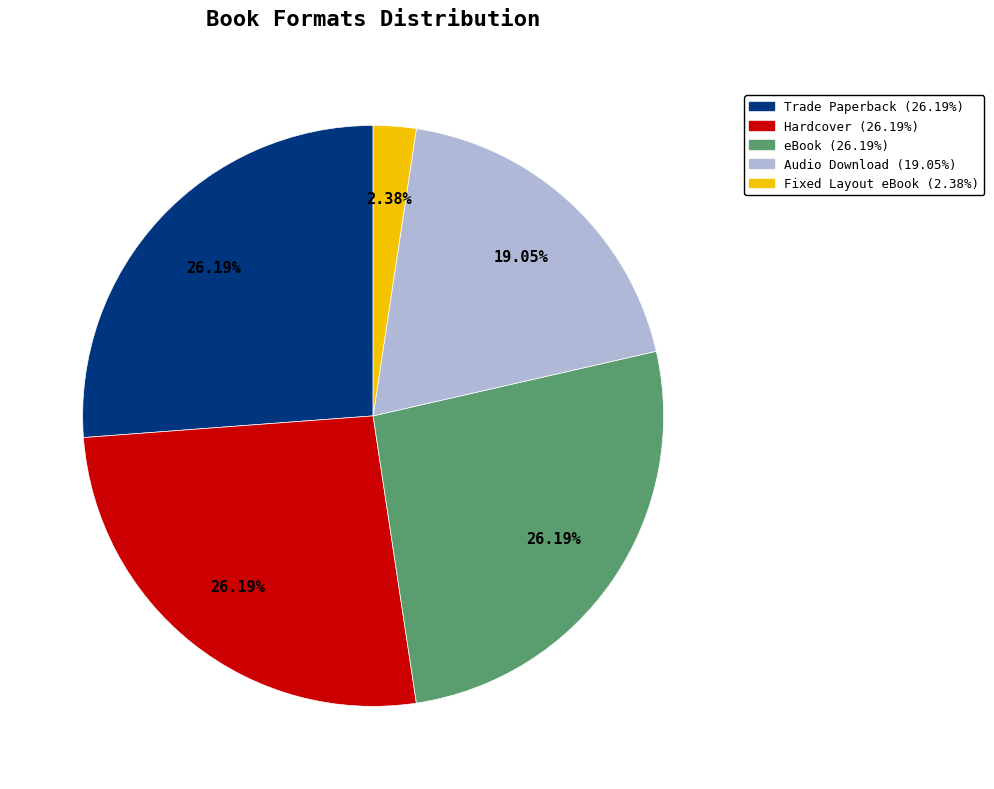

What percentage do Hardcover and Fixed Layout eBook together represent?

28.6%